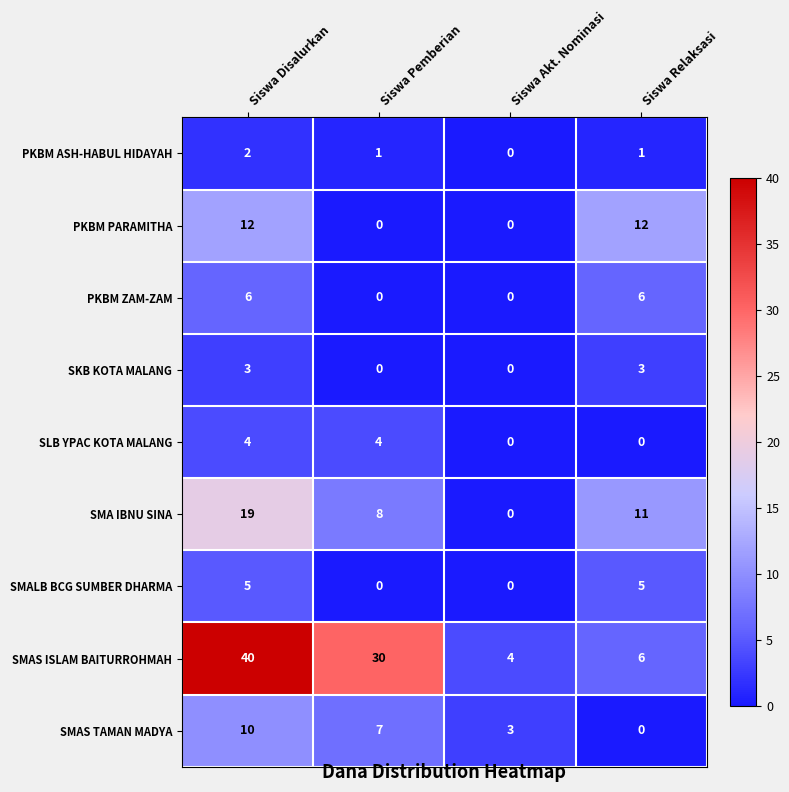

At which category does the chart reach its peak across all series?

Siswa Disalurkan